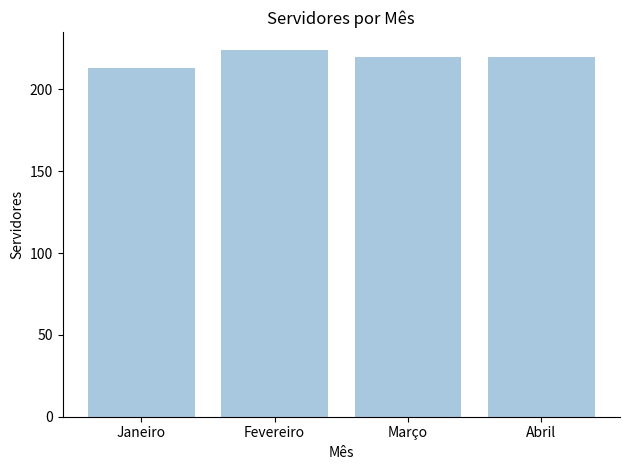

What is the smallest value displayed?

213